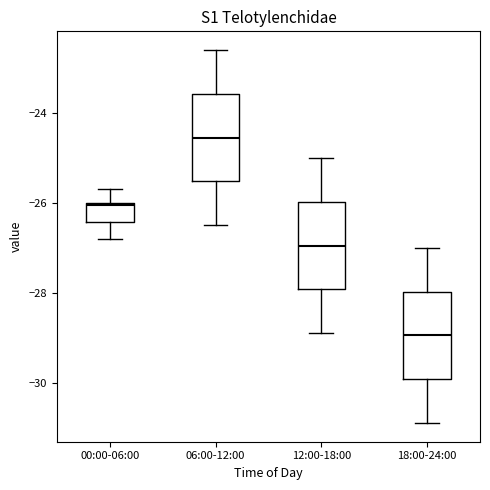

Where does the upper whisker of the box for 00:00-06:00 end on the y-axis? The values are not printed on the chart, so give them approximately, as read against the axis.

-25.6